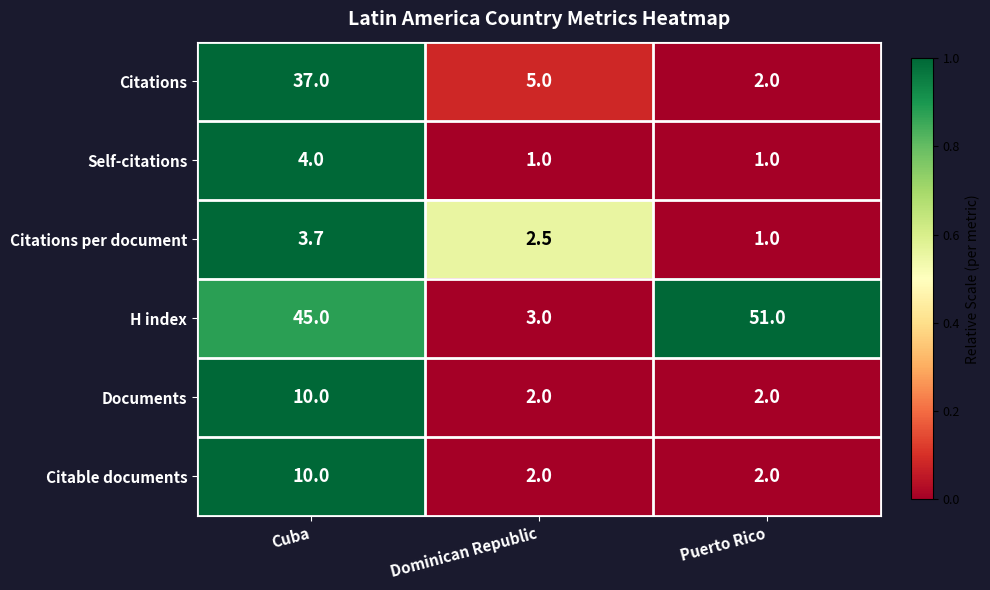

Reading left to right, transcribe all the data shown in this chart.

Citations: 37.0	5.0	2.0
Self-citations: 4.0	1.0	1.0
Citations per document: 3.7	2.5	1.0
H index: 45.0	3.0	51.0
Documents: 10.0	2.0	2.0
Citable documents: 10.0	2.0	2.0